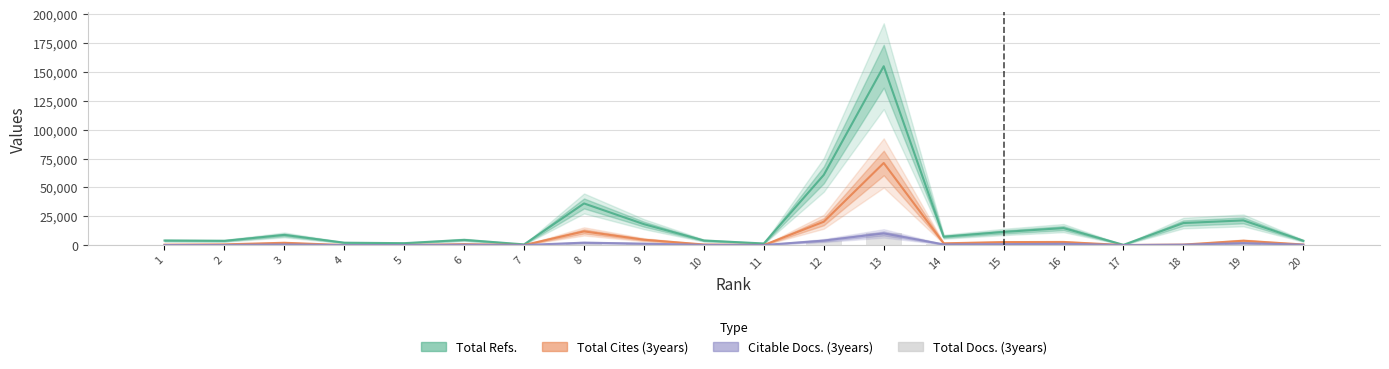

What are all the series names shown in the legend?

Total Refs., Total Cites (3years), Citable Docs. (3years), Total Docs. (3years)